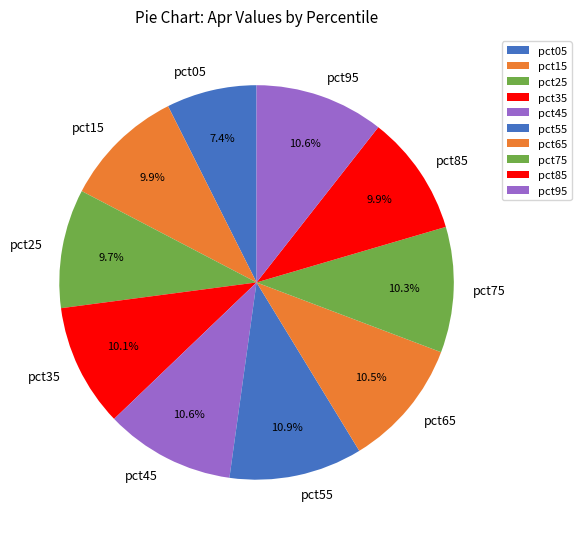

Does pct25 account for over 50% of the chart?

No